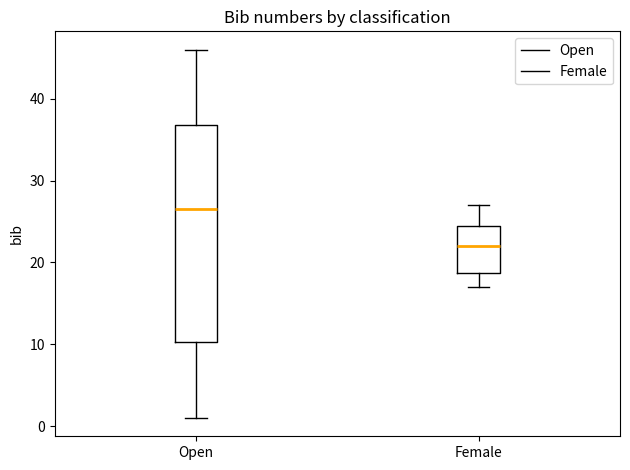

Comparing the boxes themselves (not the whiskers), which one is the tallest?

Open